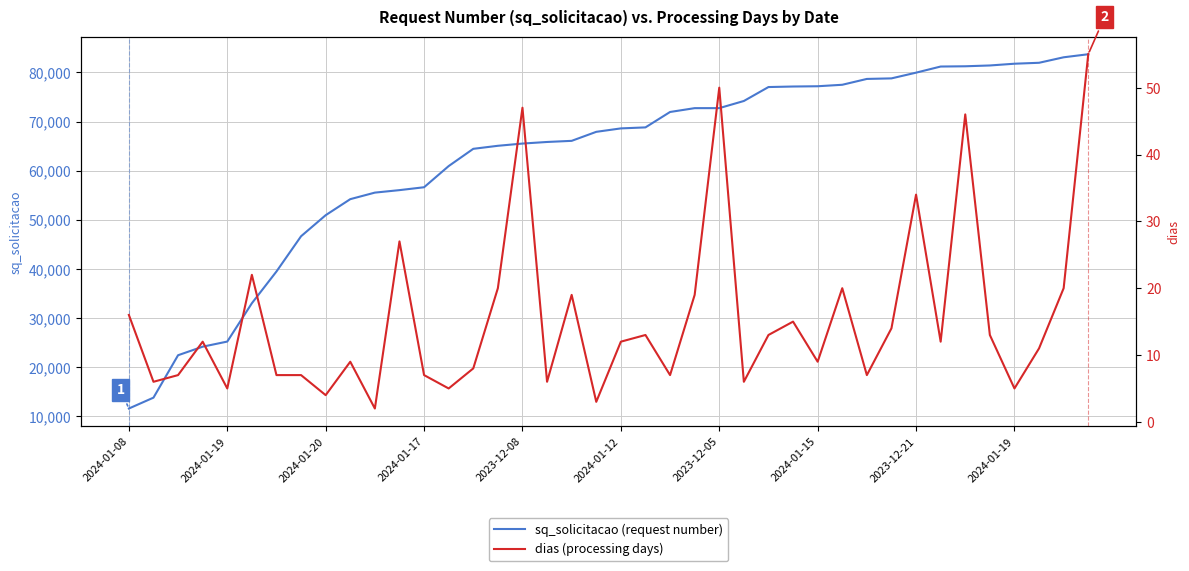

What is the average value of the dias series?

16